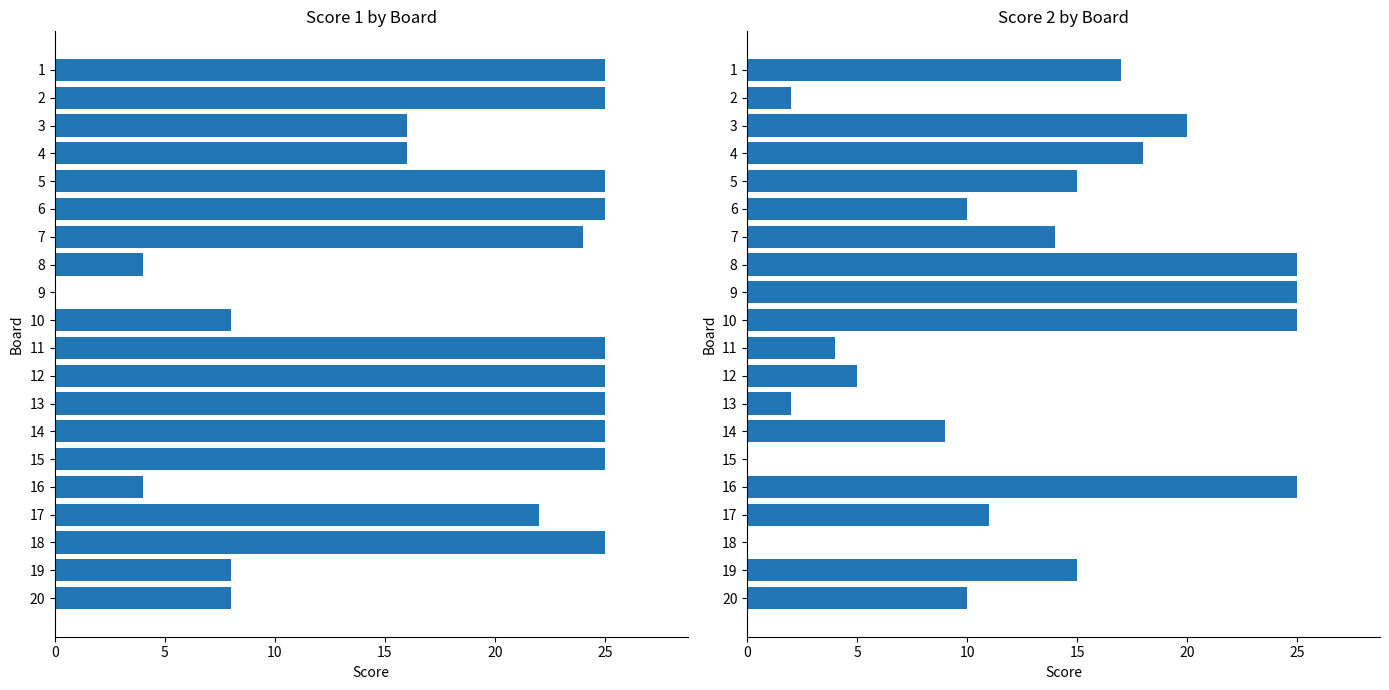

How many data points in Score 2 are less than 14?

10